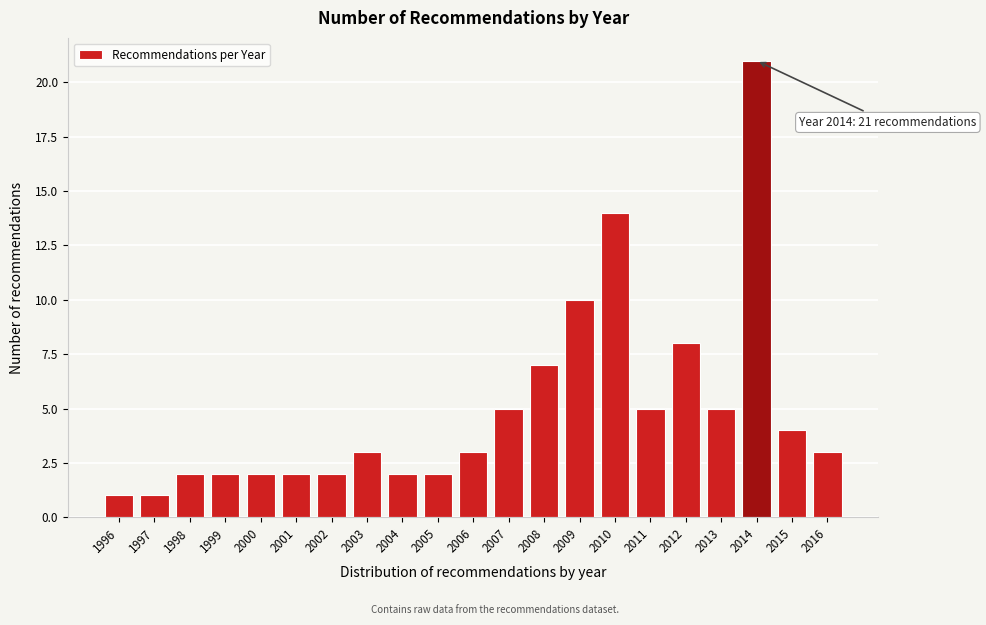

Reading left to right, extract all data points from this chart.

1	1	2	2	2	2	2	3	2	2	3	5	7	10	14	5	8	5	21	4	3